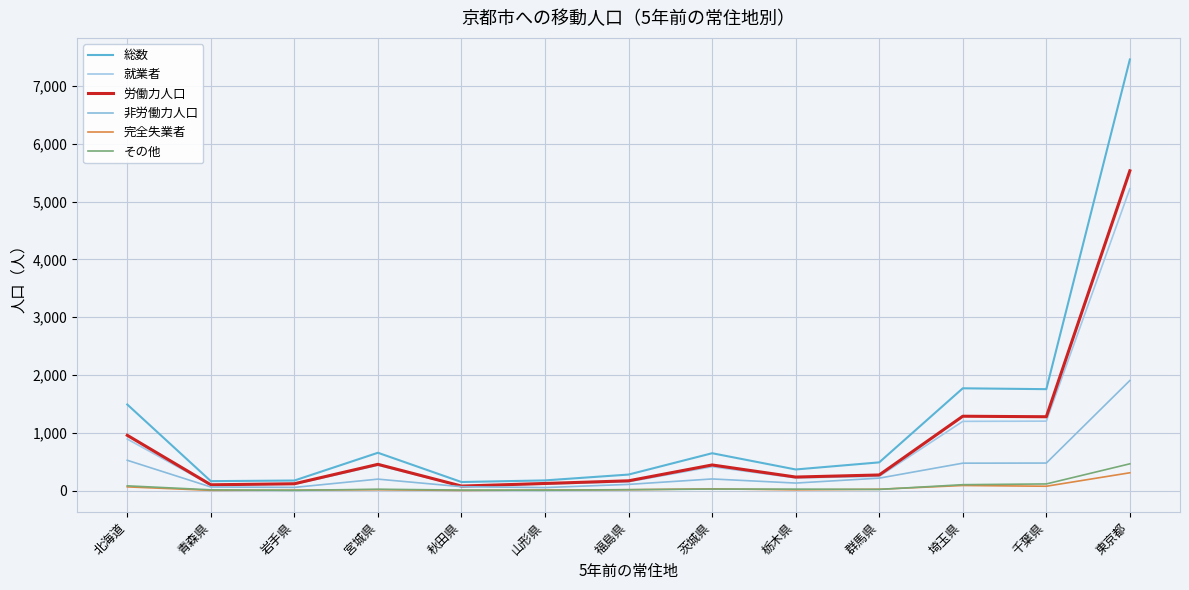

Which series has the largest total across all categories?

総数